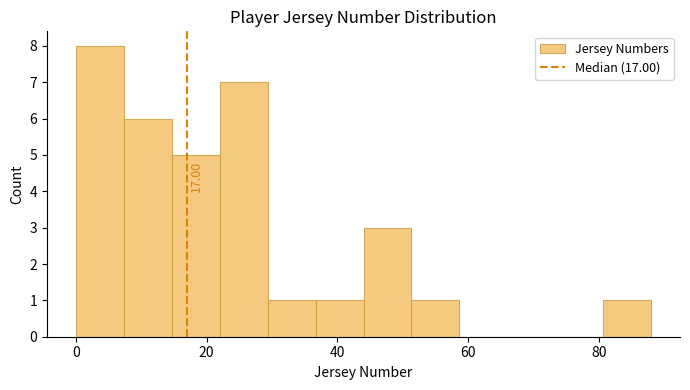

Around what value on the x-axis is the tallest bar? Give the approximate position of its centre, as read against the axis.

4